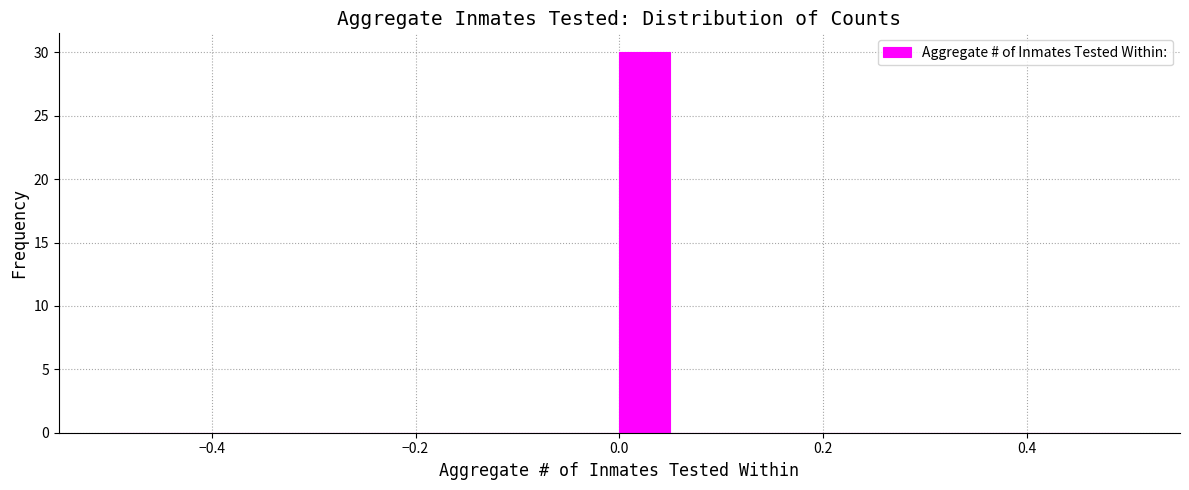

Read against the x-axis, roughly where is the centre of the tallest bar?

0.02